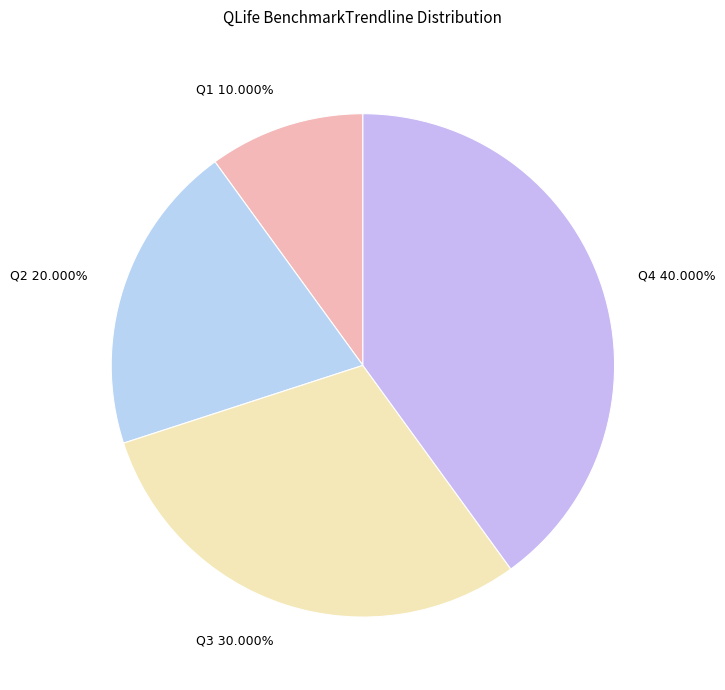

What is the largest slice in the pie chart?

Q4 40.000%